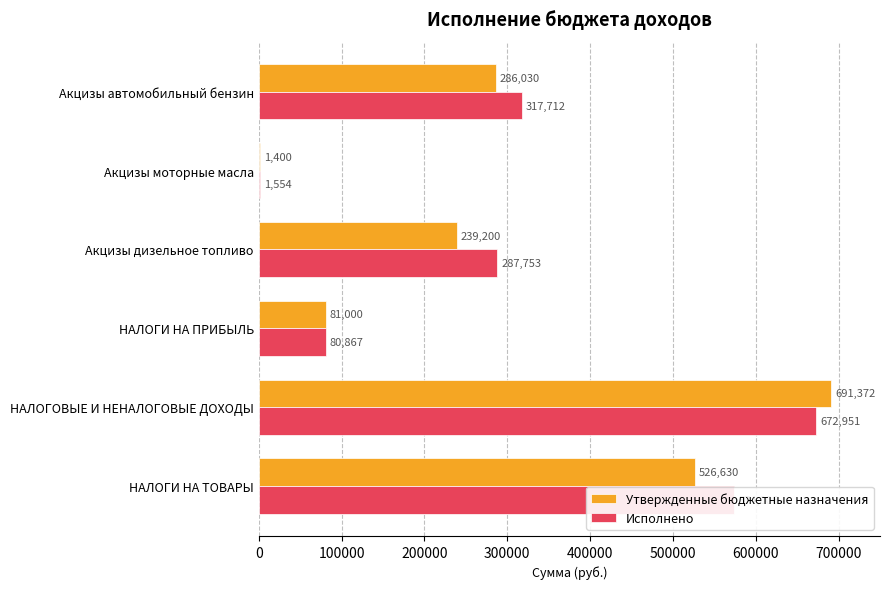

What is the greatest value displayed?

691372.0